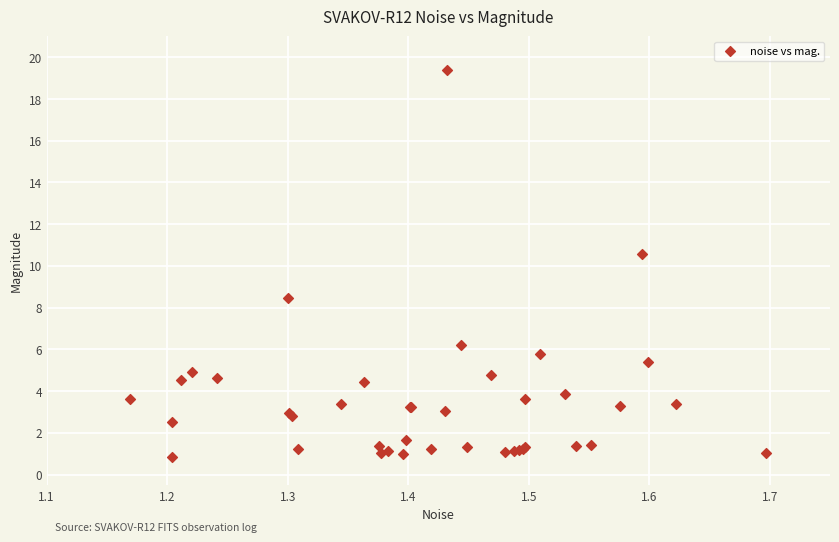

What Y value in the scatter plot is closest to 10?

10.6